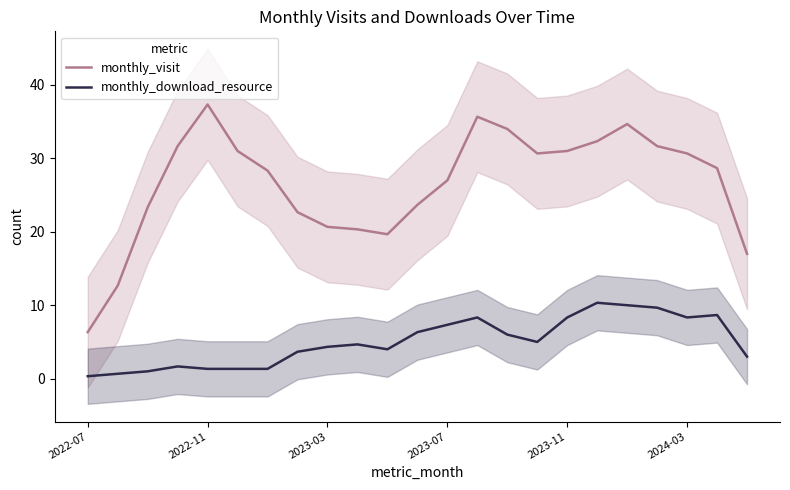

Count the number of categories in the chart.

23